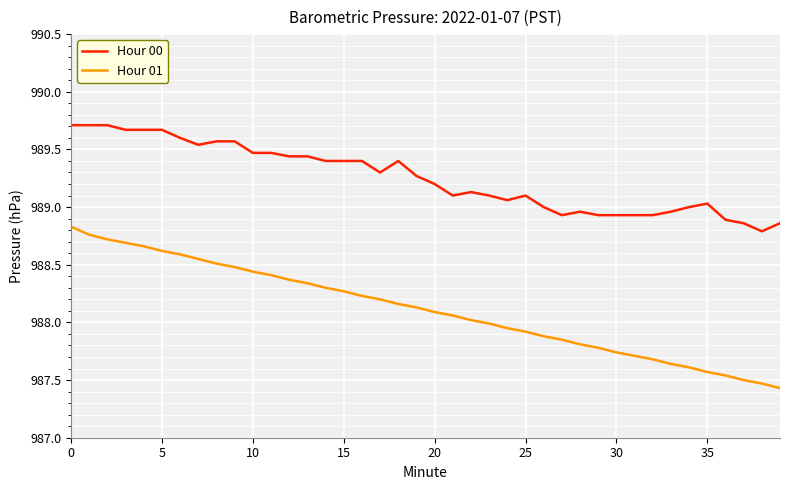

Which series has the largest range (max minus min)?

Hour 01